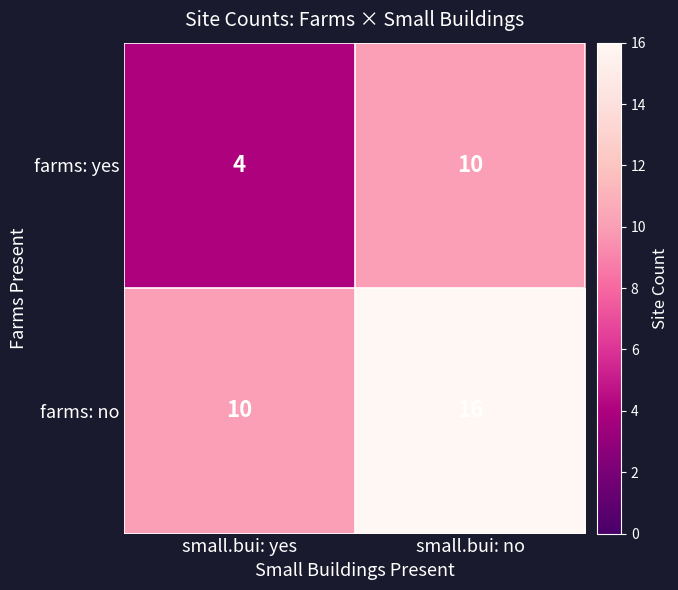

What is the difference between the highest and lowest values at small.bui: yes?

6